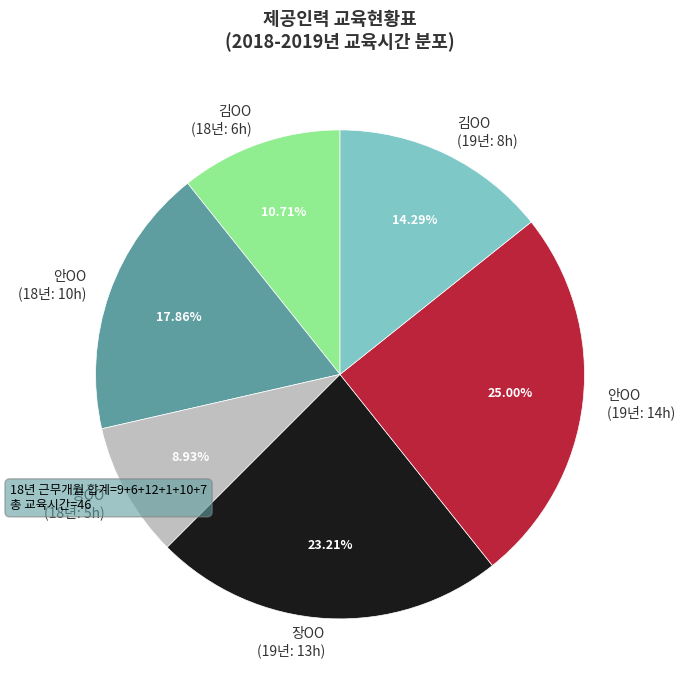

Does 김OO (19년: 8h) account for over 50% of the chart?

No